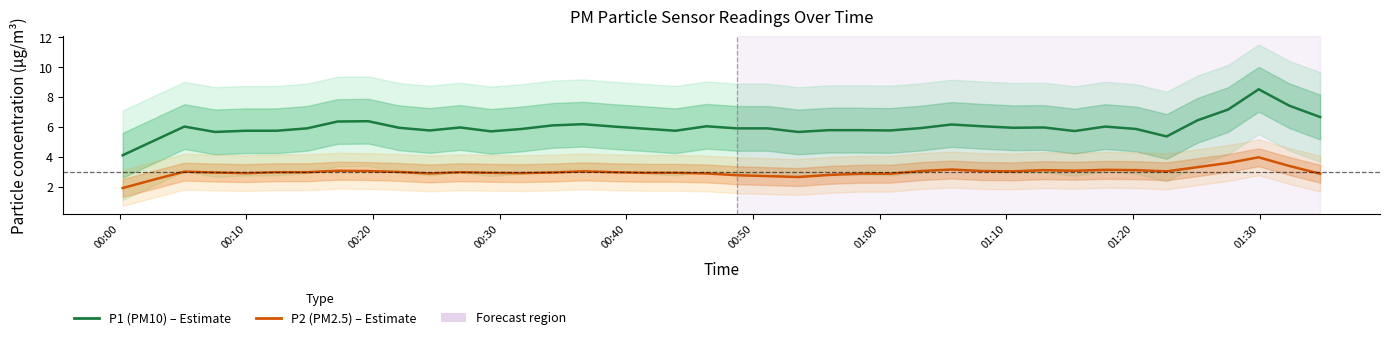

Count the number of categories in the chart.

40